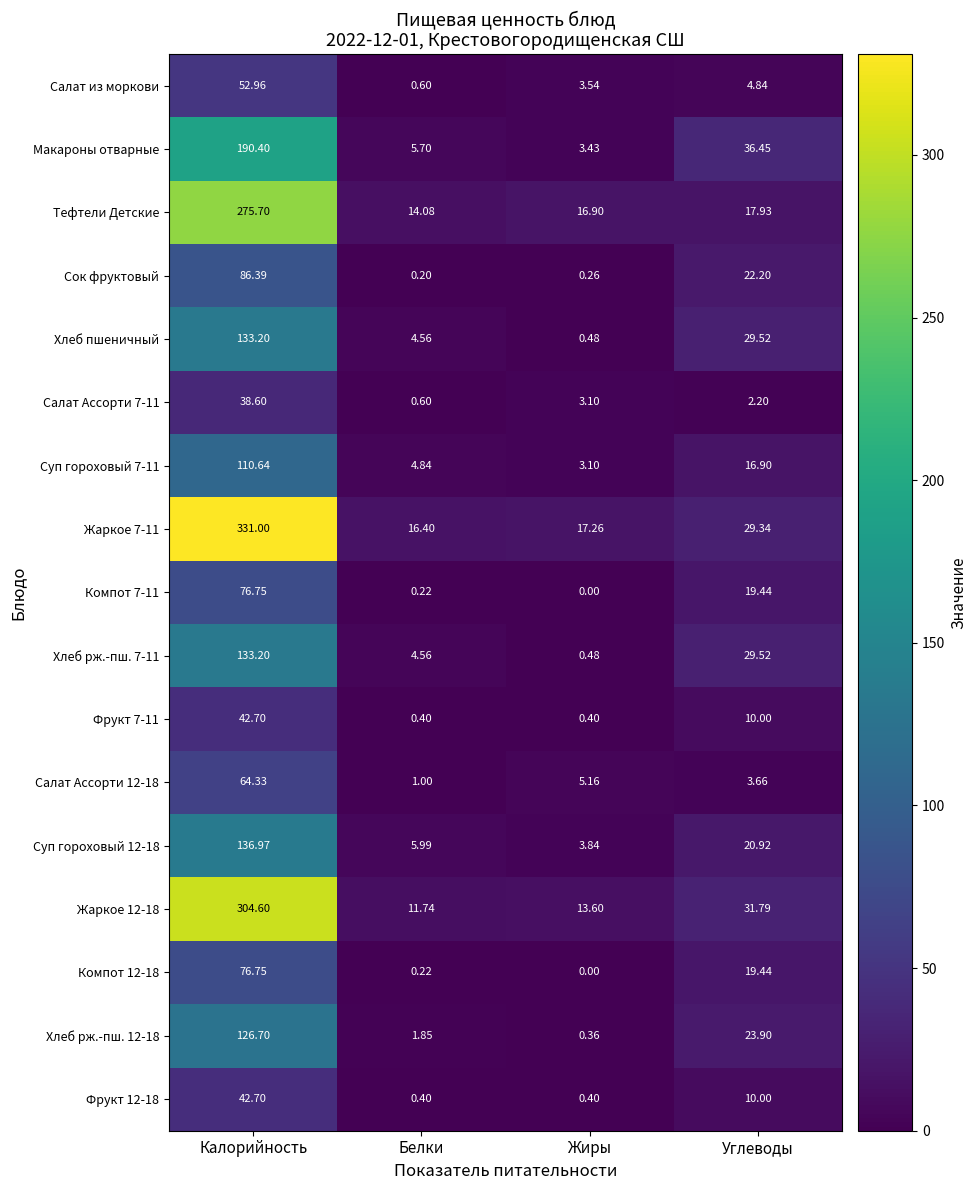

Is the value of Салат Ассорти 7-11 at Белки greater than the value of Салат из моркови at Жиры?

No